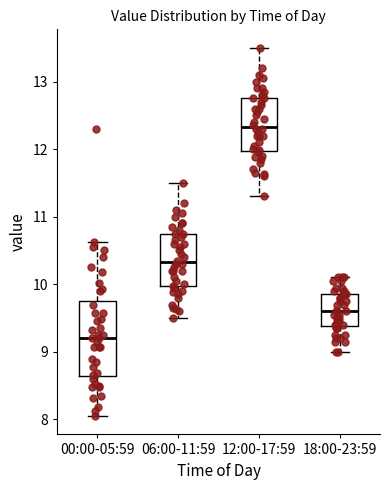

Reading left to right, transcribe this box plot: for each box, give where its median line is, the range the box spans, and where its two whiskers end, as read against the y-axis. The values are not printed on the chart, so give them approximately, as read against the axis.

00:00-05:59: median 9.2, box 8.6 to 9.8, whiskers 8.1 to 10.6
06:00-11:59: median 10.3, box 10.0 to 10.8, whiskers 9.5 to 11.5
12:00-17:59: median 12.3, box 12.0 to 12.8, whiskers 11.3 to 13.5
18:00-23:59: median 9.6, box 9.4 to 9.9, whiskers 9.0 to 10.1